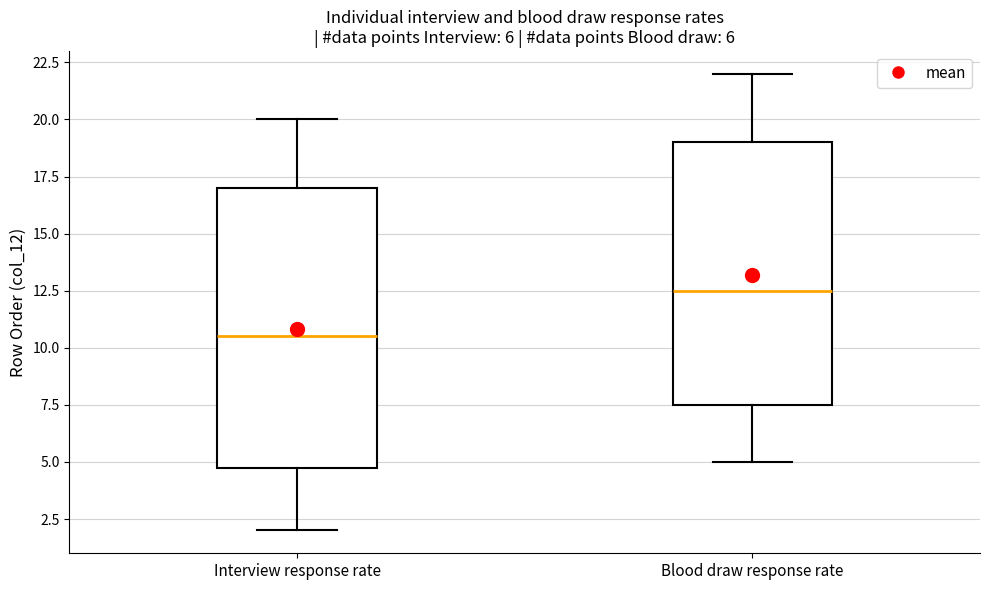

Which box is the tallest, from its lower edge to its upper edge?

Interview response rate